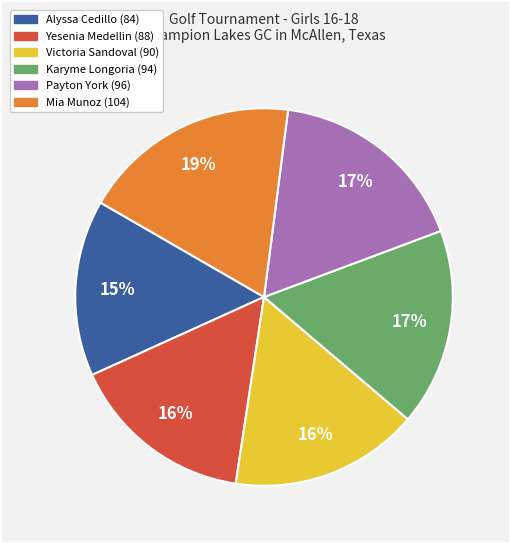

Is there any slice that represents more than half of the pie?

No